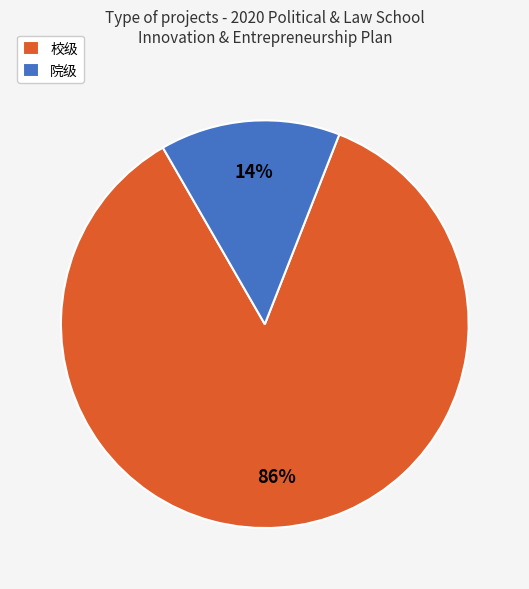

Is it true that 院级 is 14% of the pie?

True